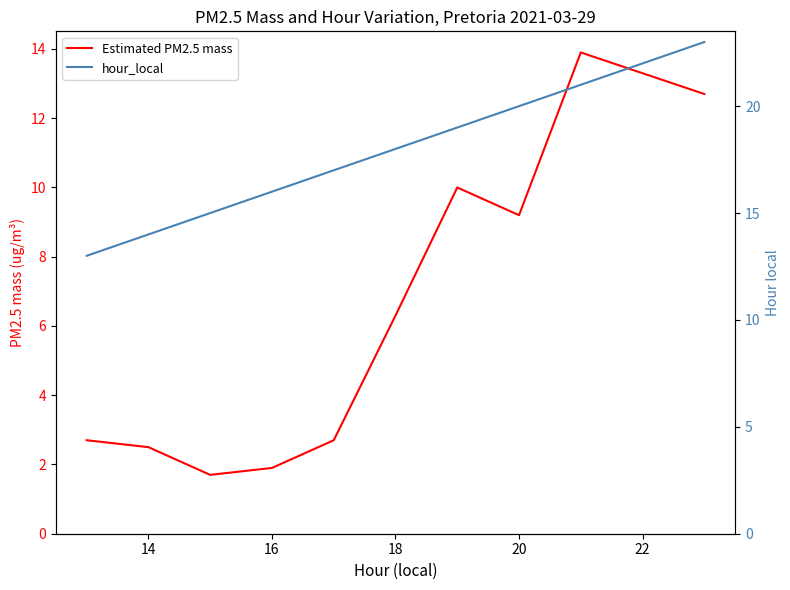

Which series has the widest spread of values?

Estimated PM2.5 mass